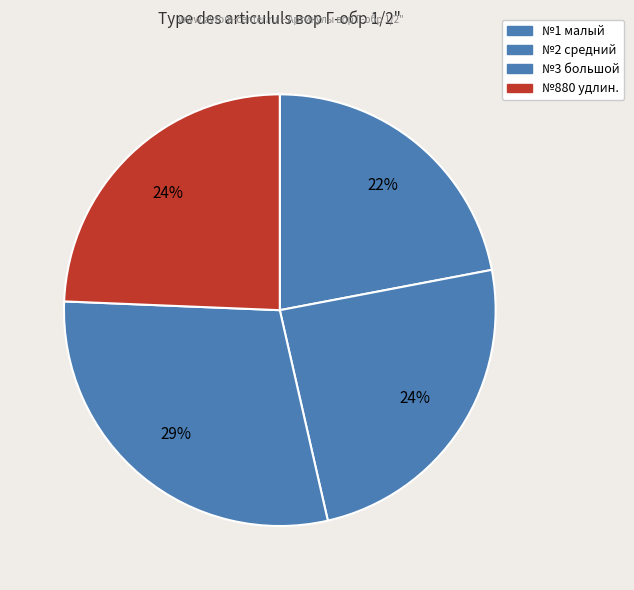

How many slices are in this pie chart?

4